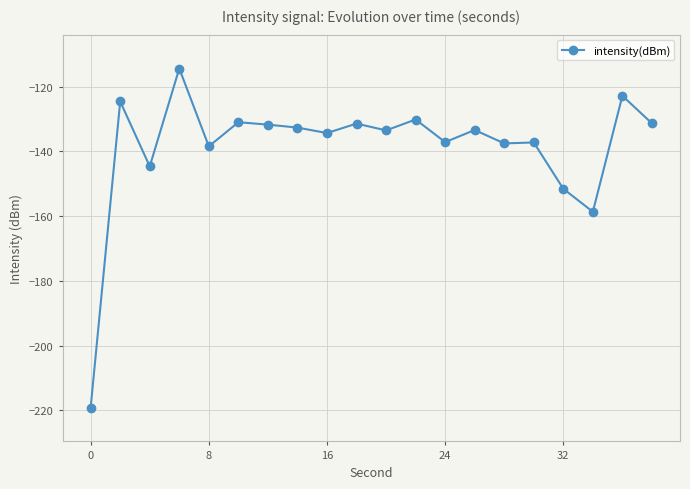

What is the sum of all values?

-2775.8